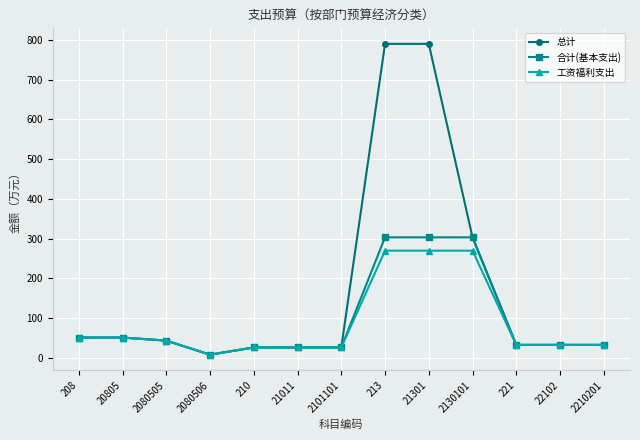

What is the difference between the maximum and minimum values in the 合计(基本支出) series?

295.4